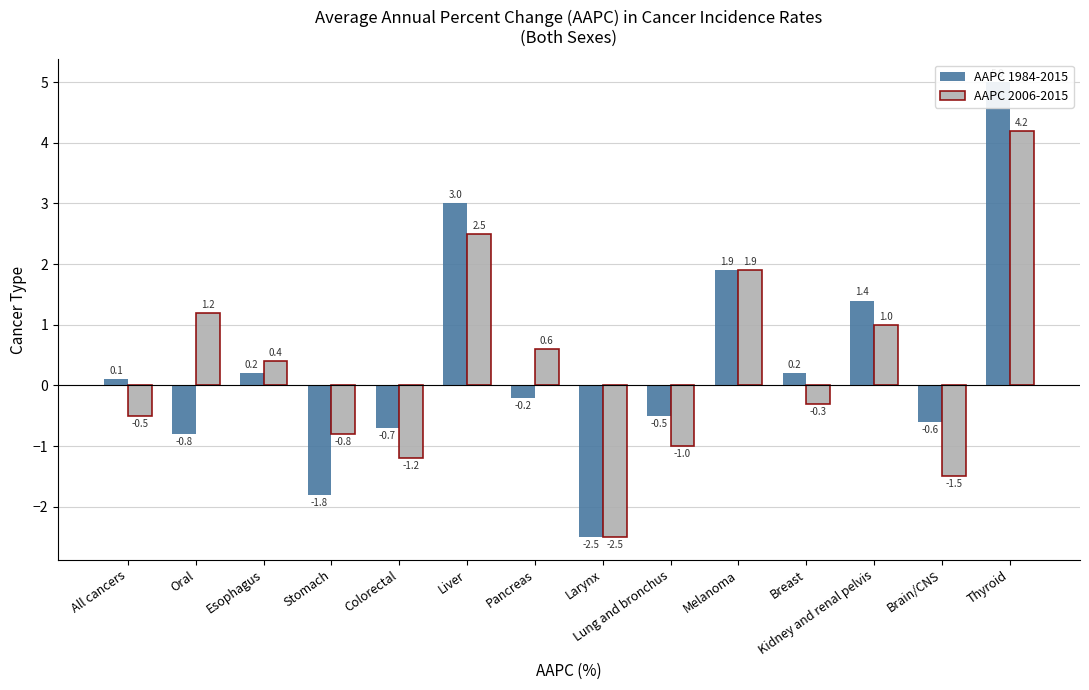

What is the sum of all AAPC 1984-2015 values?

4.7